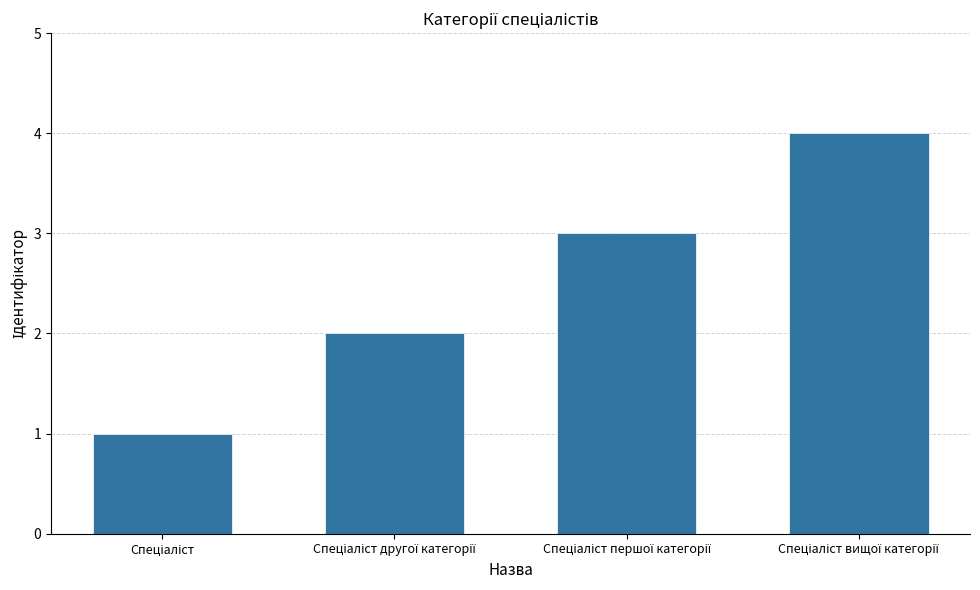

What is the maximum value shown in the chart?

4